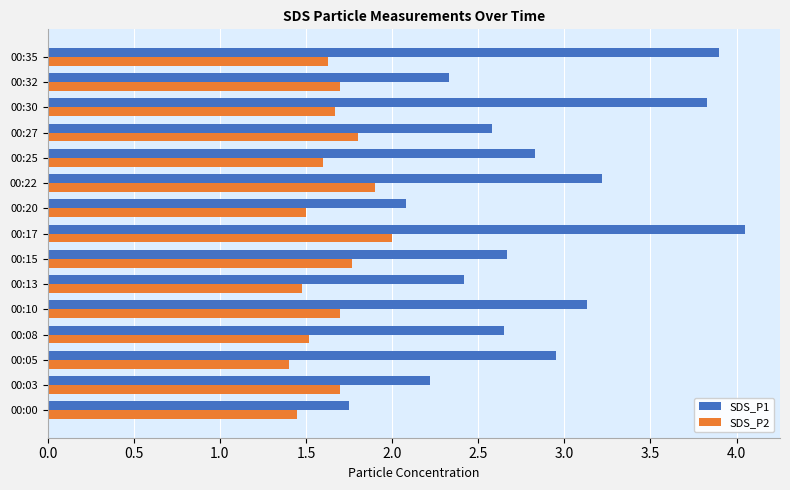

The SDS_P1 series shows 2.8 at 00:20. True or false?

False